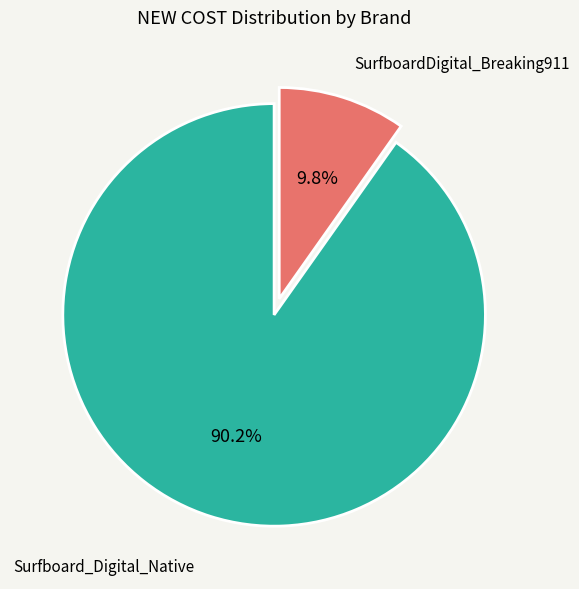

Is there a majority slice in this chart?

Yes